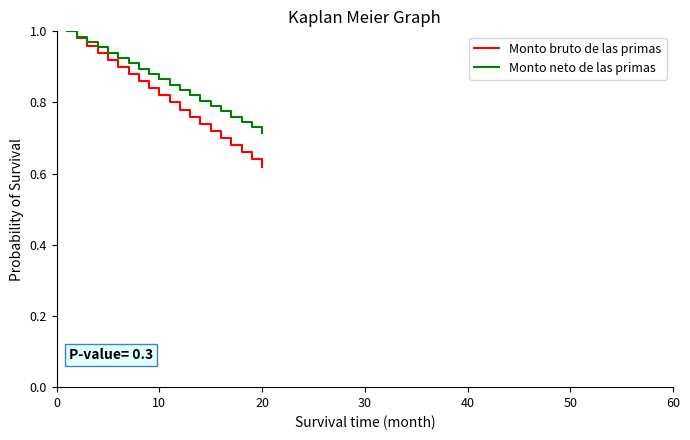

Which series has the largest total across all categories?

Monto neto de las primas